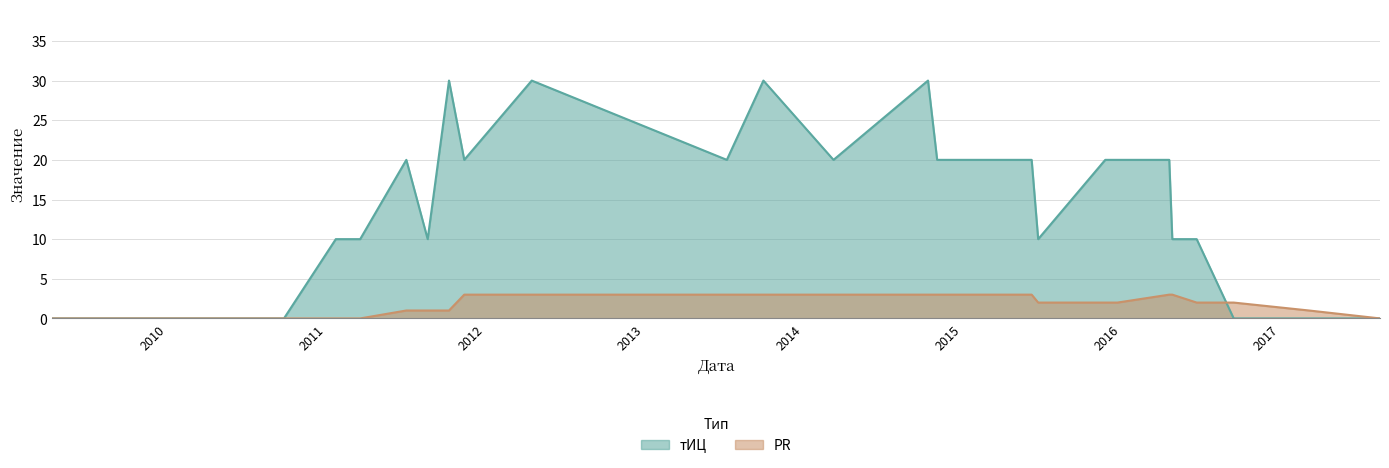

How many intersections are there between тИЦ and PR?

1